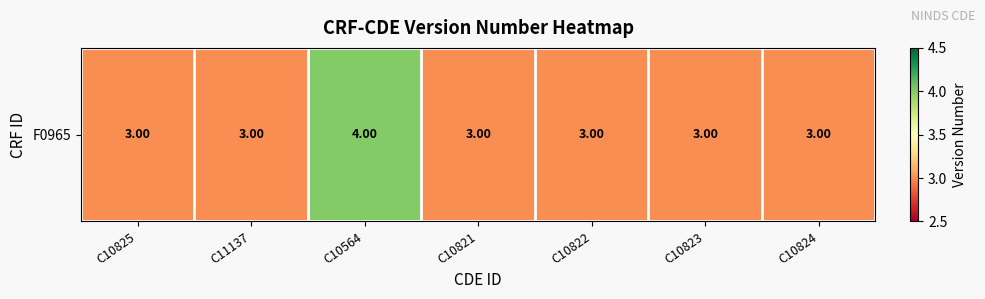

What is the maximum value shown in the chart?

4